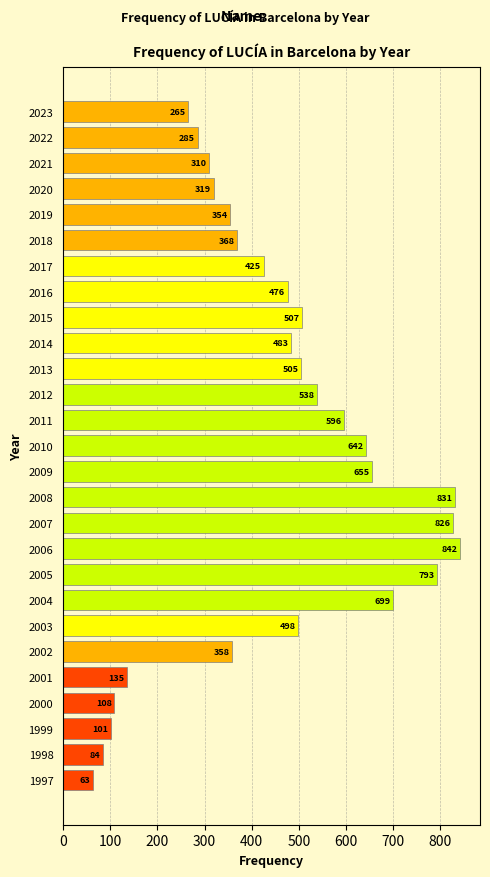

Reading top to bottom, extract all data points from this chart.

265	285	310	319	354	368	425	476	507	483	505	538	596	642	655	831	826	842	793	699	498	358	135	108	101	84	63